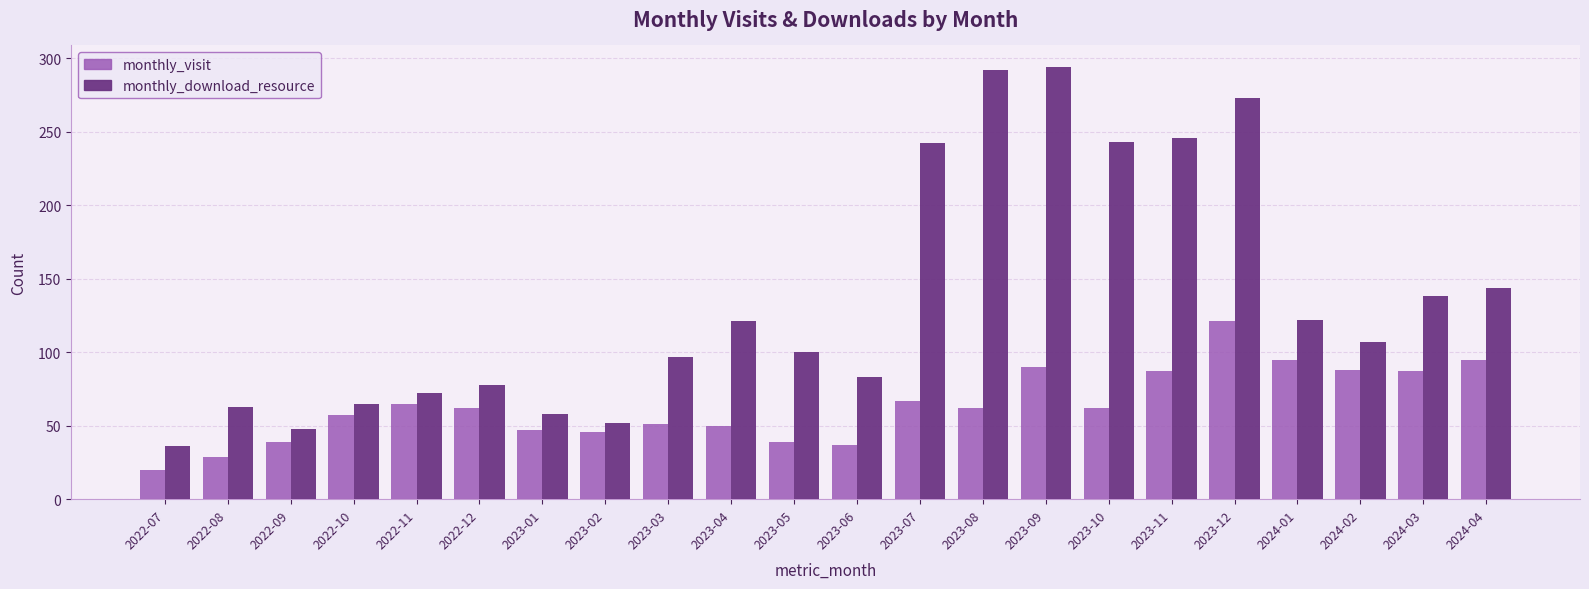

Where is monthly_download_resource nearest to the value 165?

2024-04